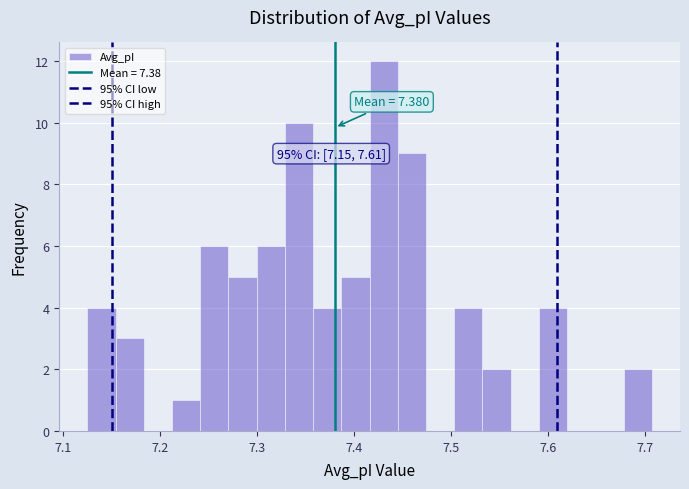

Around what value on the x-axis is the tallest bar? Give the approximate position of its centre, as read against the axis.

7.43